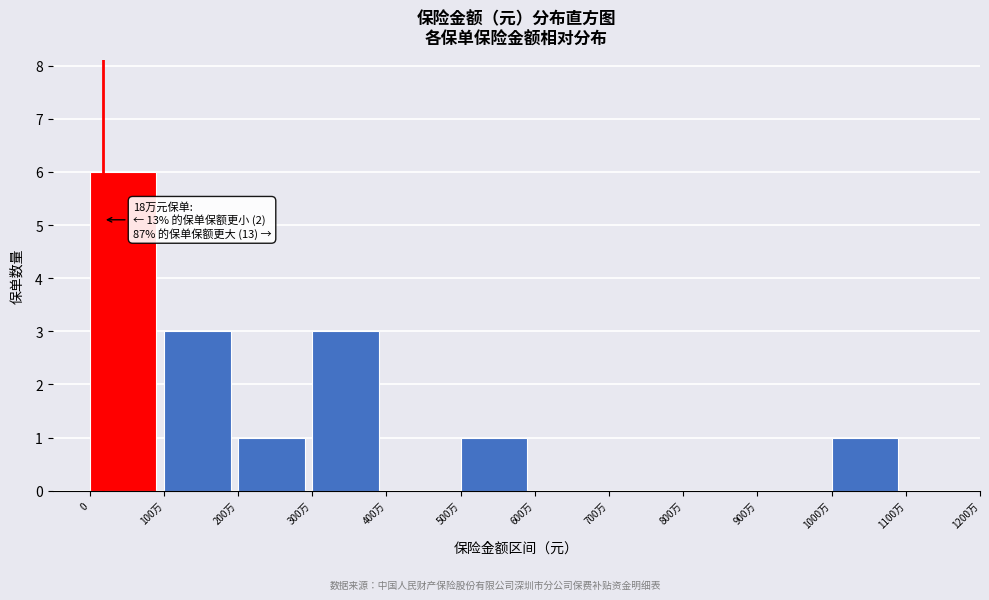

Reading left to right, what are all the values shown in this chart?

0=6	100万=3	200万=1	300万=3	400万=0	500万=1	600万=0	700万=0	800万=0	900万=0	1000万=1	1100万=0